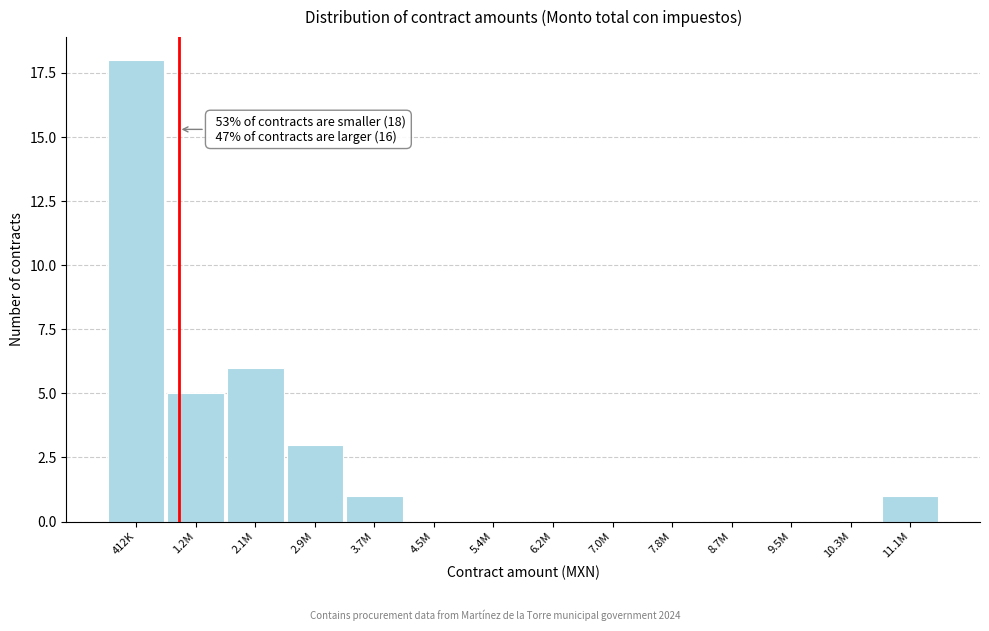

Reading left to right, extract all data points from this chart.

412K=18	1.2M=5	2.1M=6	2.9M=3	3.7M=1	4.5M=0	5.4M=0	6.2M=0	7.0M=0	7.8M=0	8.7M=0	9.5M=0	10.3M=0	11.1M=1